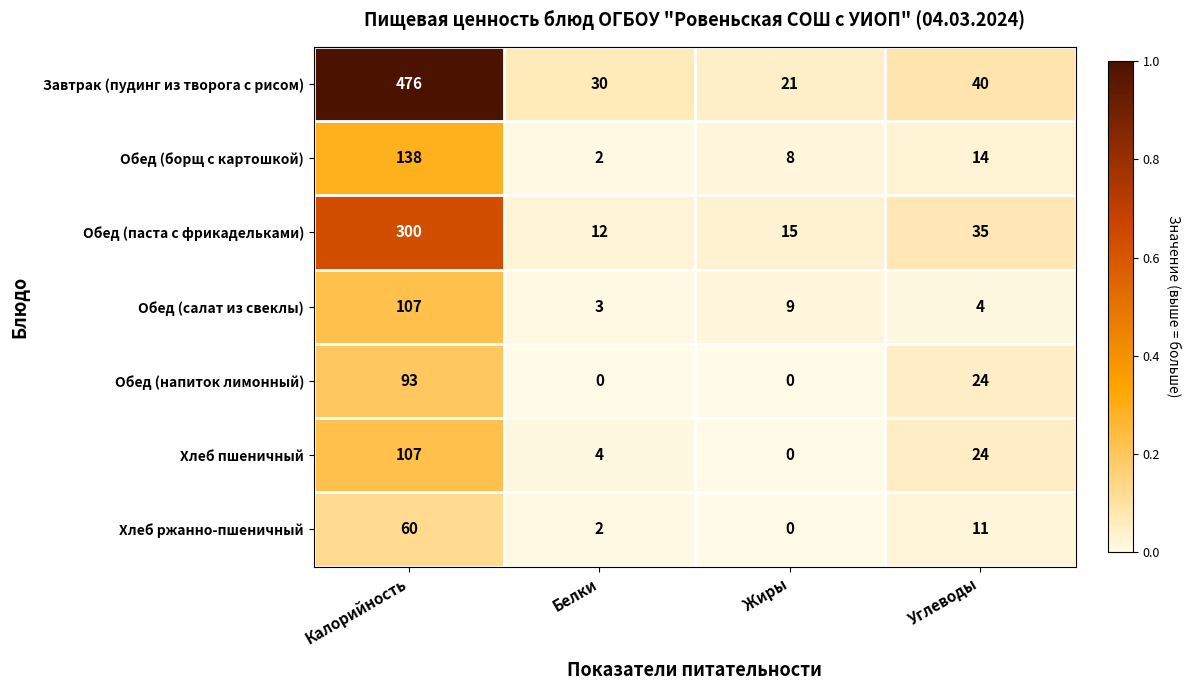

How many data points does each series have?

4